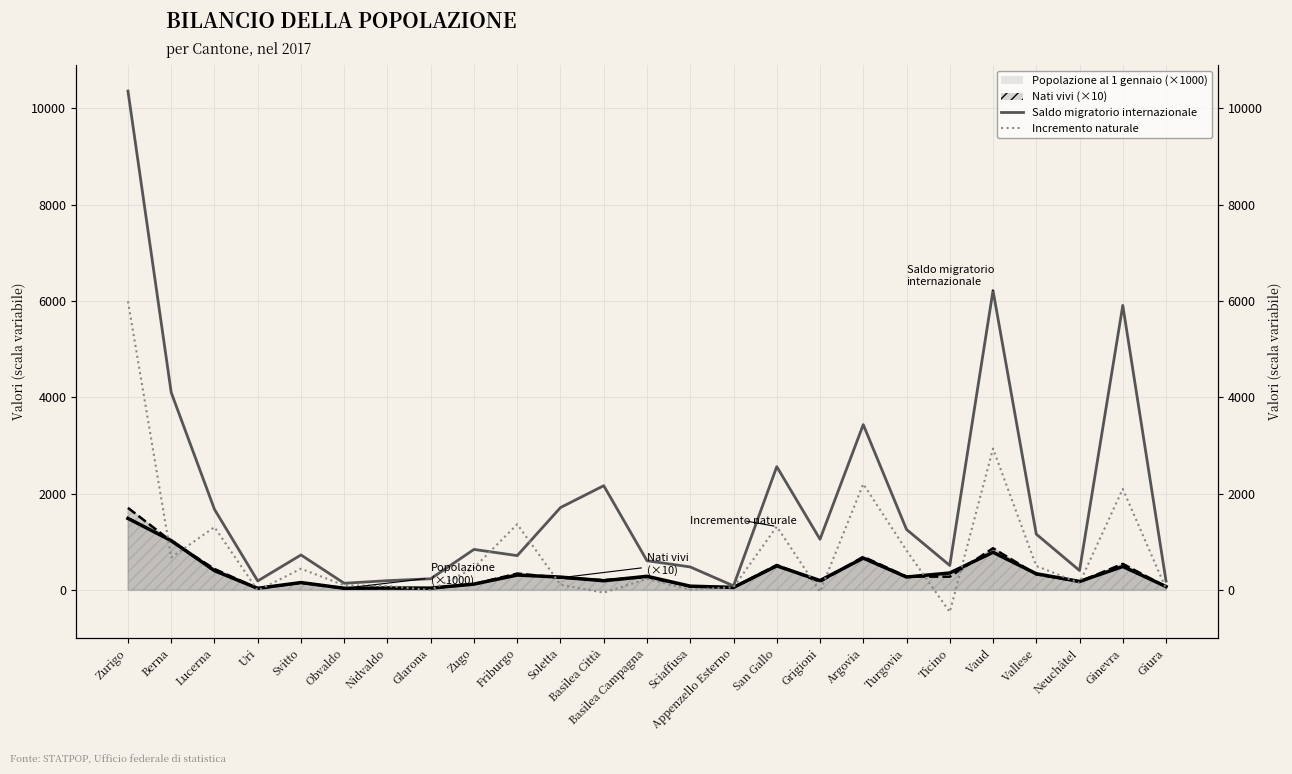

How many times do Incremento naturale and Saldo migratorio internazionale cross each other?

2